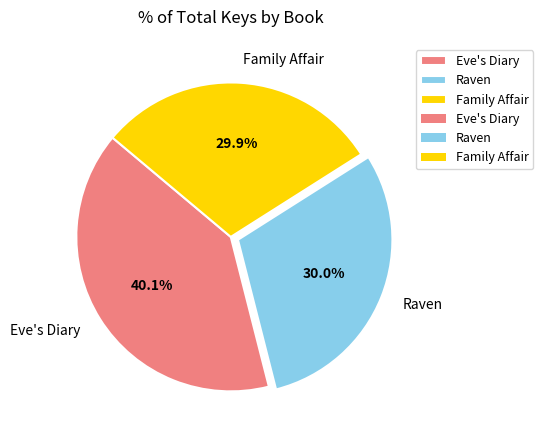

Which has a higher value, Eve's Diary or Family Affair?

Eve's Diary